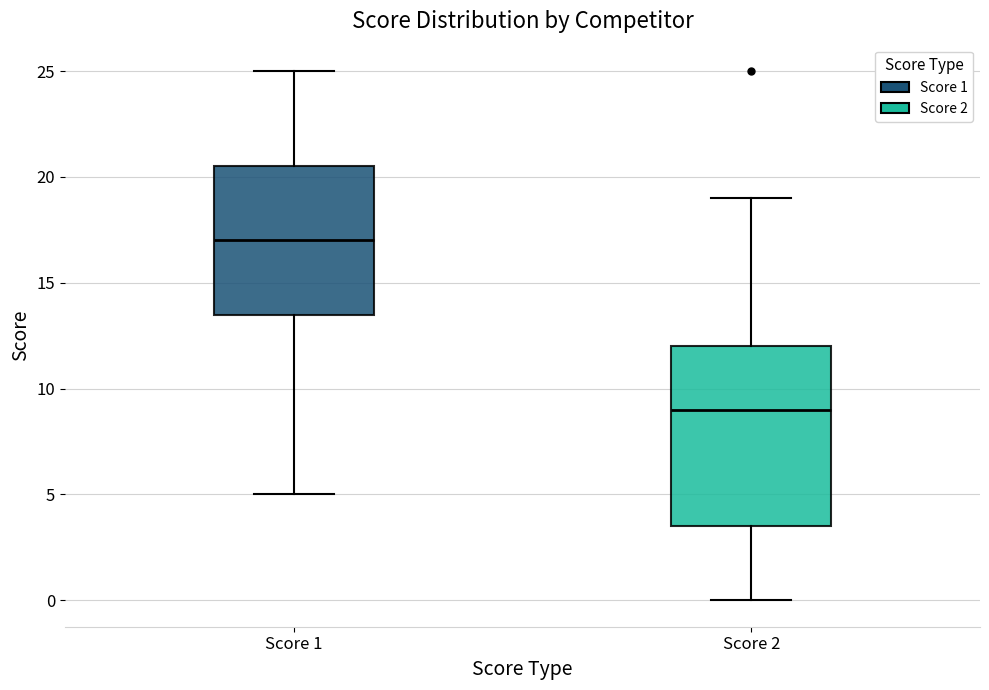

Reading left to right, read every box against the y-axis: the position of its median line, the range the box covers, and the ends of its whiskers. The values are not printed on the chart, so give them approximately, as read against the axis.

Score 1: median 17.0, box 13.5 to 20.5, whiskers 5.0 to 25.0
Score 2: median 9.0, box 3.5 to 12.0, whiskers 0.0 to 19.0